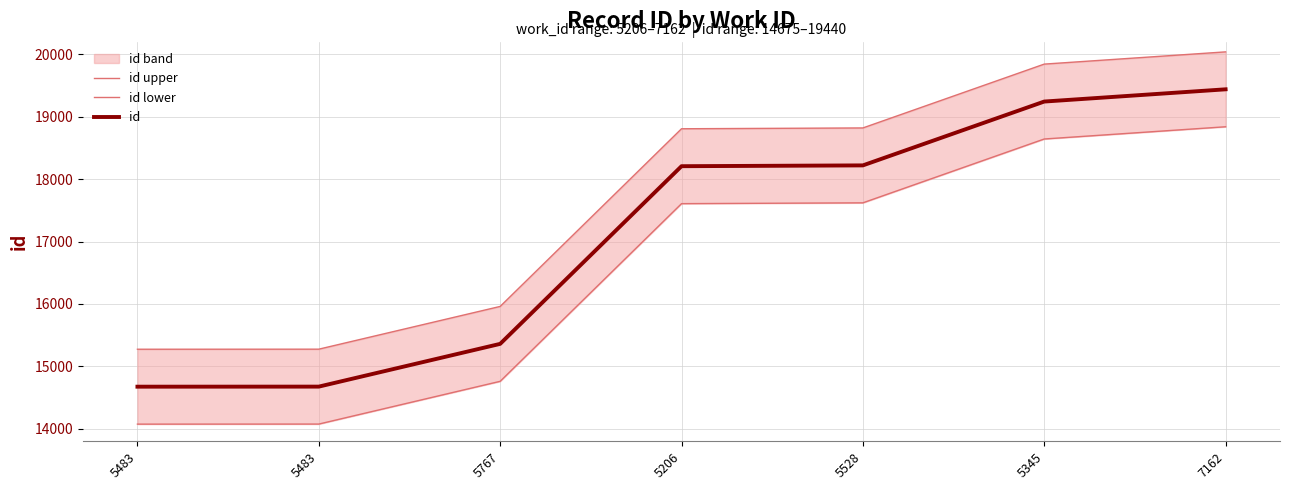

True or false: id and id lower cross at least once.

False